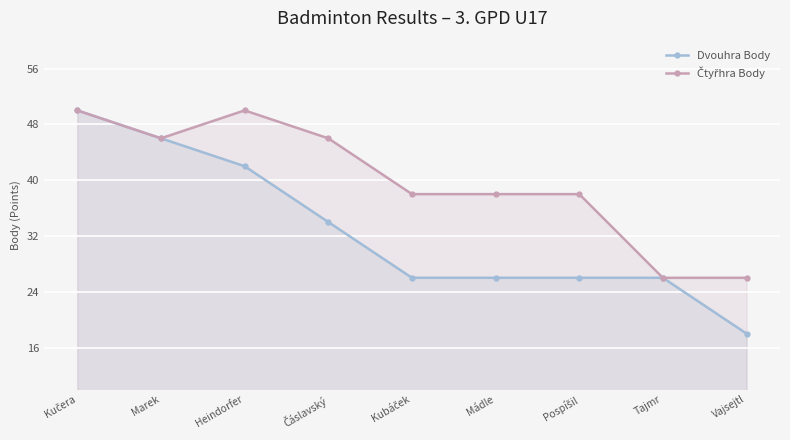

How many lines are shown in the chart?

2